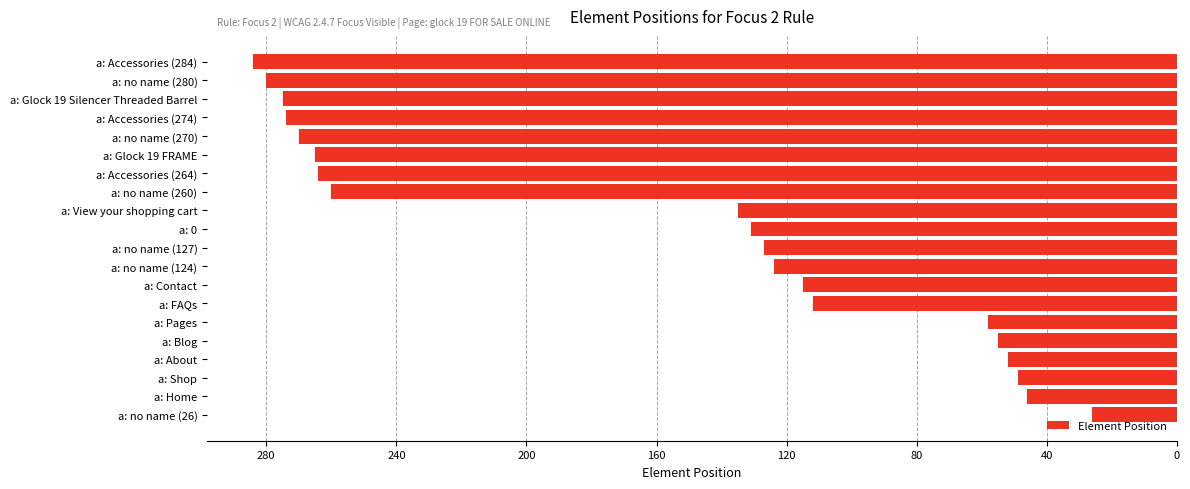

Are the bars horizontal?

Yes